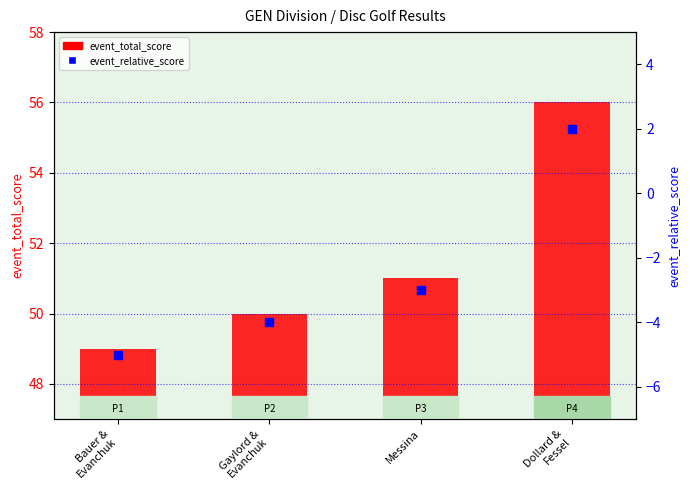

At which category is the sum across all series the highest?

Dollard &
Fessel